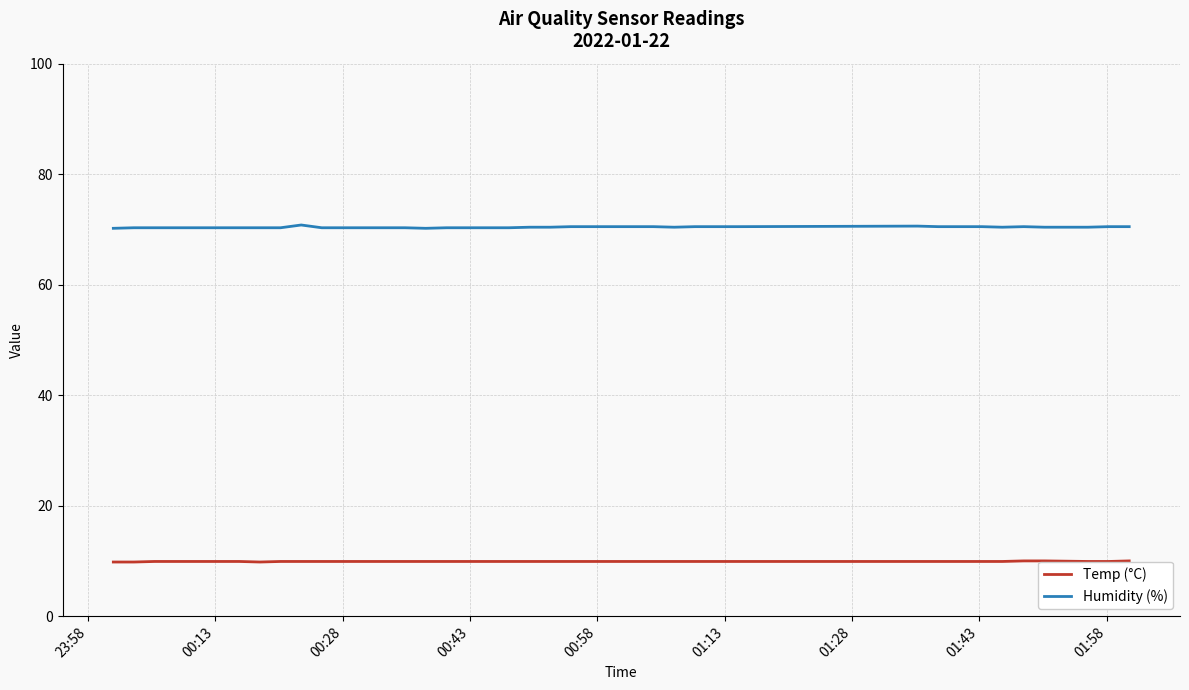

Rank the series by their maximum value, from lowest to highest.

Temp (°C), Humidity (%)